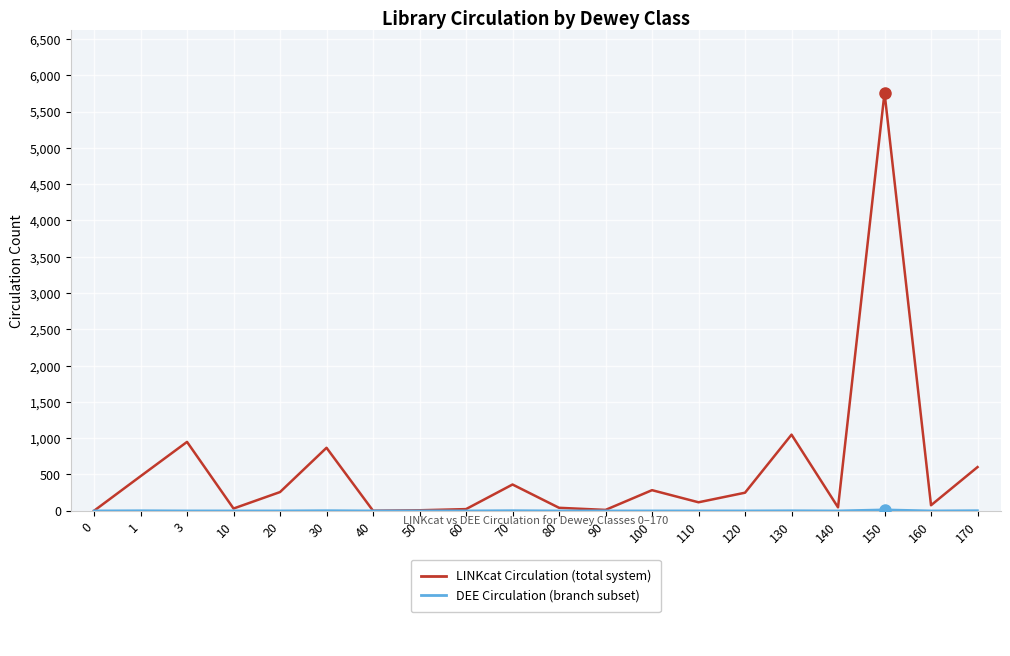

Is this an area chart (filled region under the line)?

No